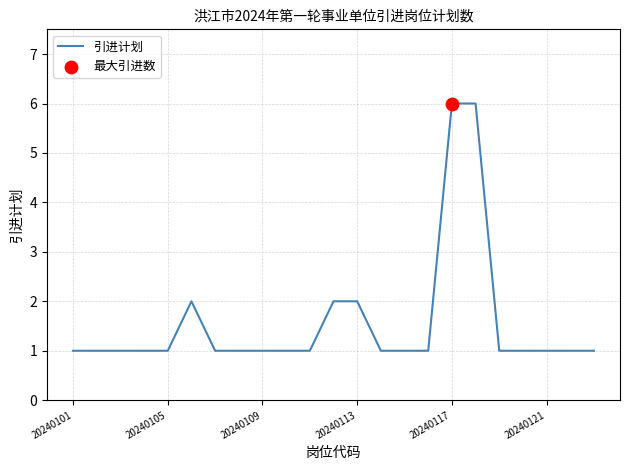

What is the greatest value displayed?

6